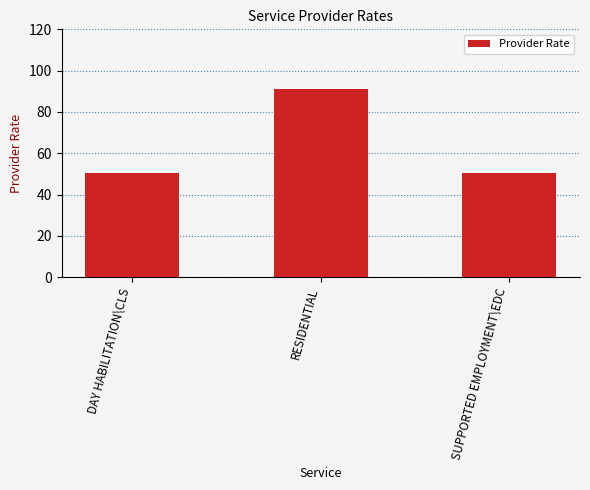

What is the label of the 2nd bar from the right?

RESIDENTIAL